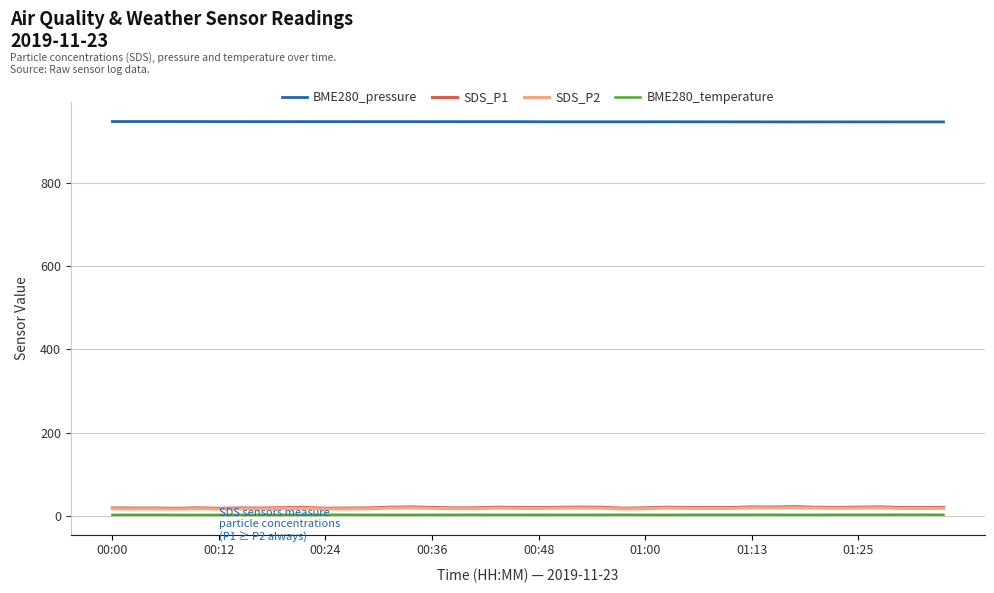

What is the highest value of the BME280_pressure series?

947.6